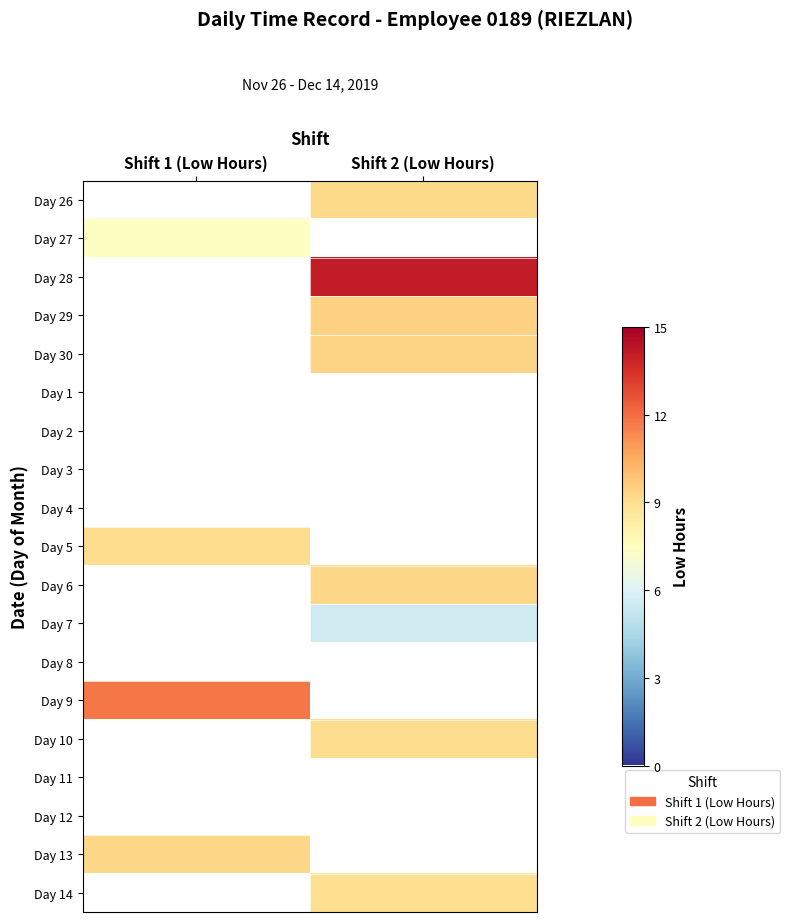

Reading left to right, transcribe all the data shown in this chart.

Day 26: Shift 1 (Low Hours)=0.0	Shift 2 (Low Hours)=9.2
Day 27: Shift 1 (Low Hours)=7.4	Shift 2 (Low Hours)=0.0
Day 28: Shift 1 (Low Hours)=0.0	Shift 2 (Low Hours)=14.1
Day 29: Shift 1 (Low Hours)=0.0	Shift 2 (Low Hours)=9.4
Day 30: Shift 1 (Low Hours)=0.0	Shift 2 (Low Hours)=9.4
Day 1: Shift 1 (Low Hours)=0.0	Shift 2 (Low Hours)=0.0
Day 2: Shift 1 (Low Hours)=0.0	Shift 2 (Low Hours)=0.0
Day 3: Shift 1 (Low Hours)=0.0	Shift 2 (Low Hours)=0.0
Day 4: Shift 1 (Low Hours)=0.0	Shift 2 (Low Hours)=0.0
Day 5: Shift 1 (Low Hours)=9.1	Shift 2 (Low Hours)=0.0
Day 6: Shift 1 (Low Hours)=0.0	Shift 2 (Low Hours)=9.2
Day 7: Shift 1 (Low Hours)=0.0	Shift 2 (Low Hours)=5.6
Day 8: Shift 1 (Low Hours)=0.0	Shift 2 (Low Hours)=0.0
Day 9: Shift 1 (Low Hours)=11.8	Shift 2 (Low Hours)=0.0
Day 10: Shift 1 (Low Hours)=0.0	Shift 2 (Low Hours)=9.0
Day 11: Shift 1 (Low Hours)=0.0	Shift 2 (Low Hours)=0.0
Day 12: Shift 1 (Low Hours)=0.0	Shift 2 (Low Hours)=0.0
Day 13: Shift 1 (Low Hours)=9.2	Shift 2 (Low Hours)=0.0
Day 14: Shift 1 (Low Hours)=0.0	Shift 2 (Low Hours)=9.0